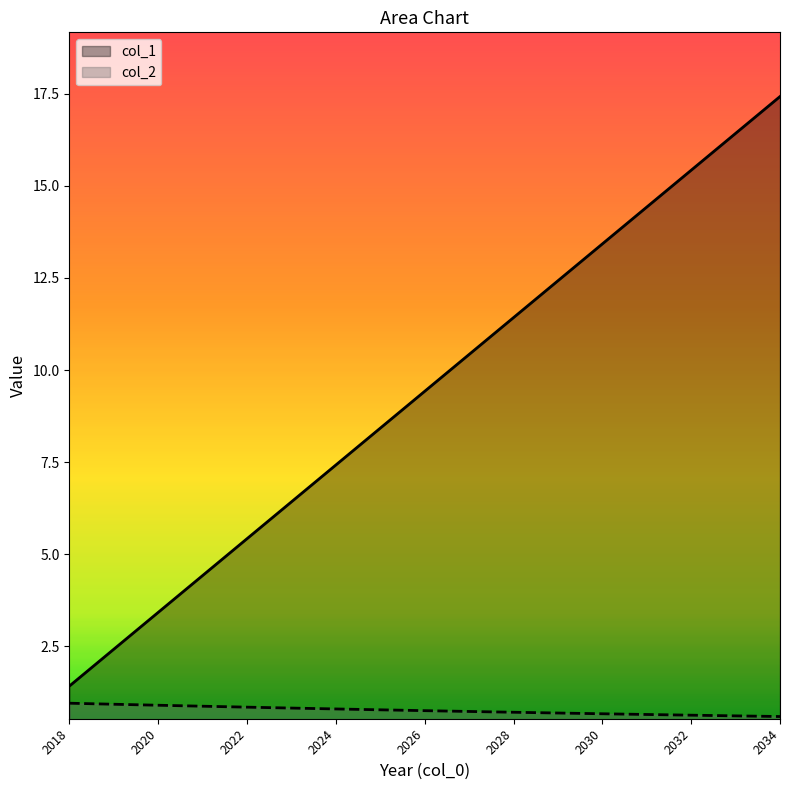

True or false: col_1 has more than 0 points higher than both neighbors.

False